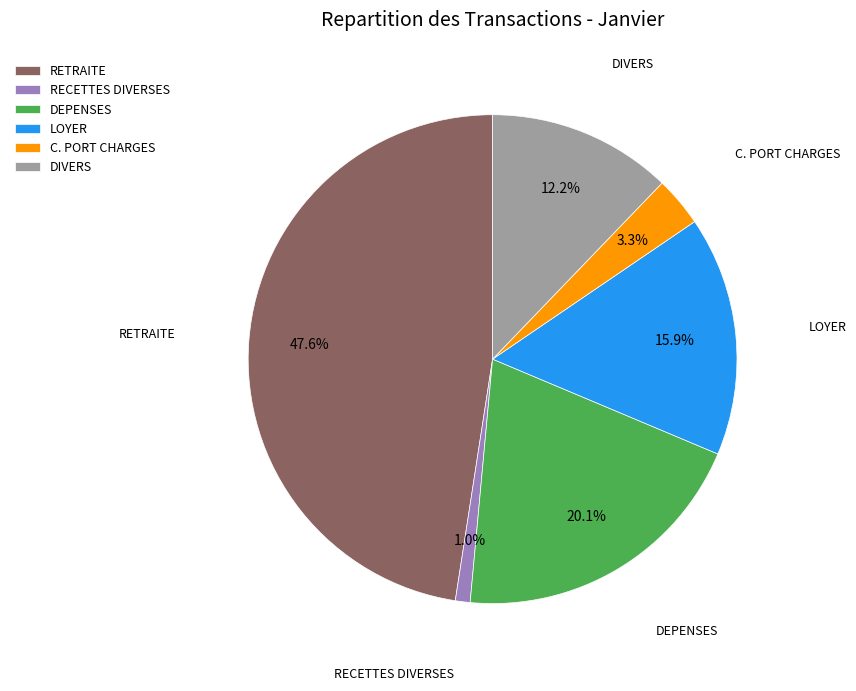

True or false: DEPENSES accounts for 20% of the total.

True